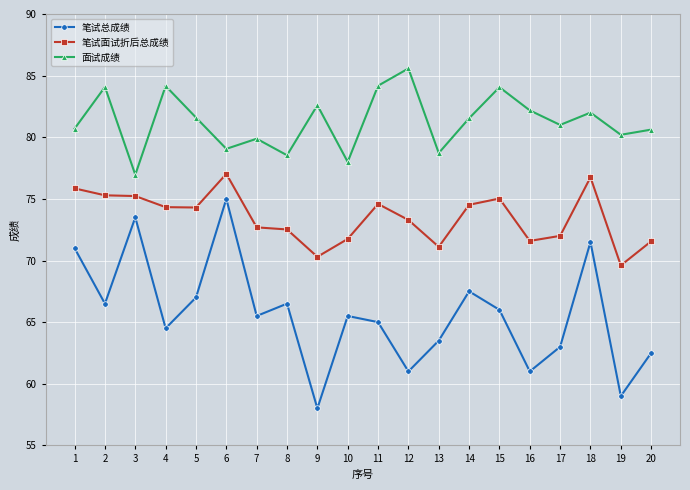

What is the maximum value shown in the chart?

85.6